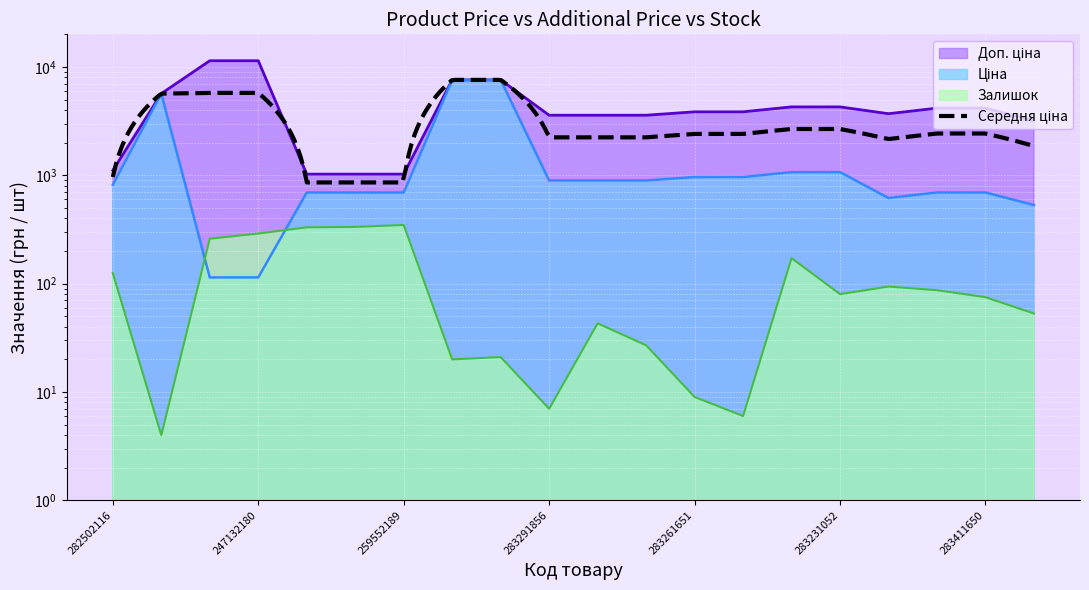

At which label does Ціна first exceed 895?

10832185